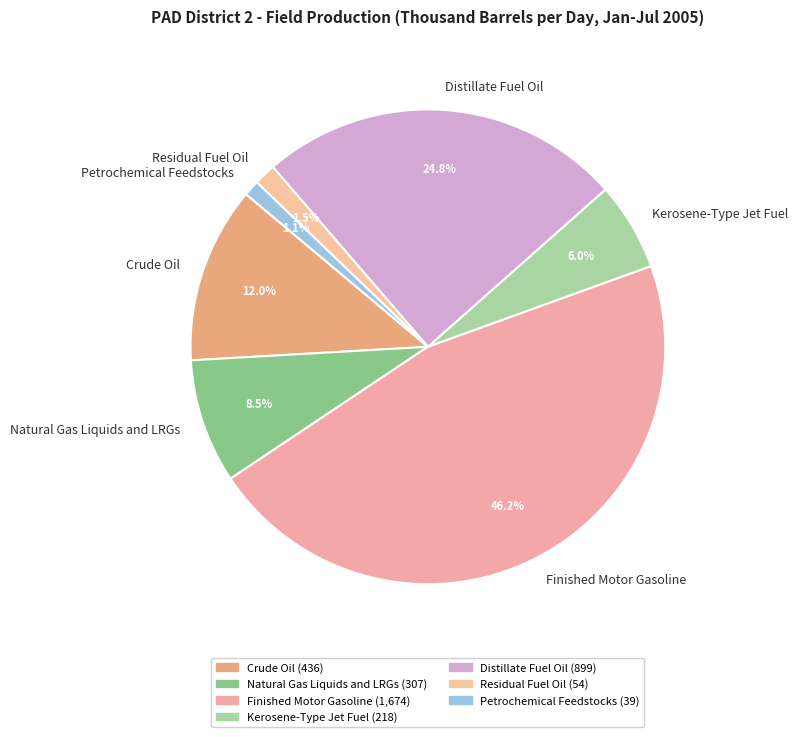

Which category has the biggest portion of the pie?

Finished Motor Gasoline